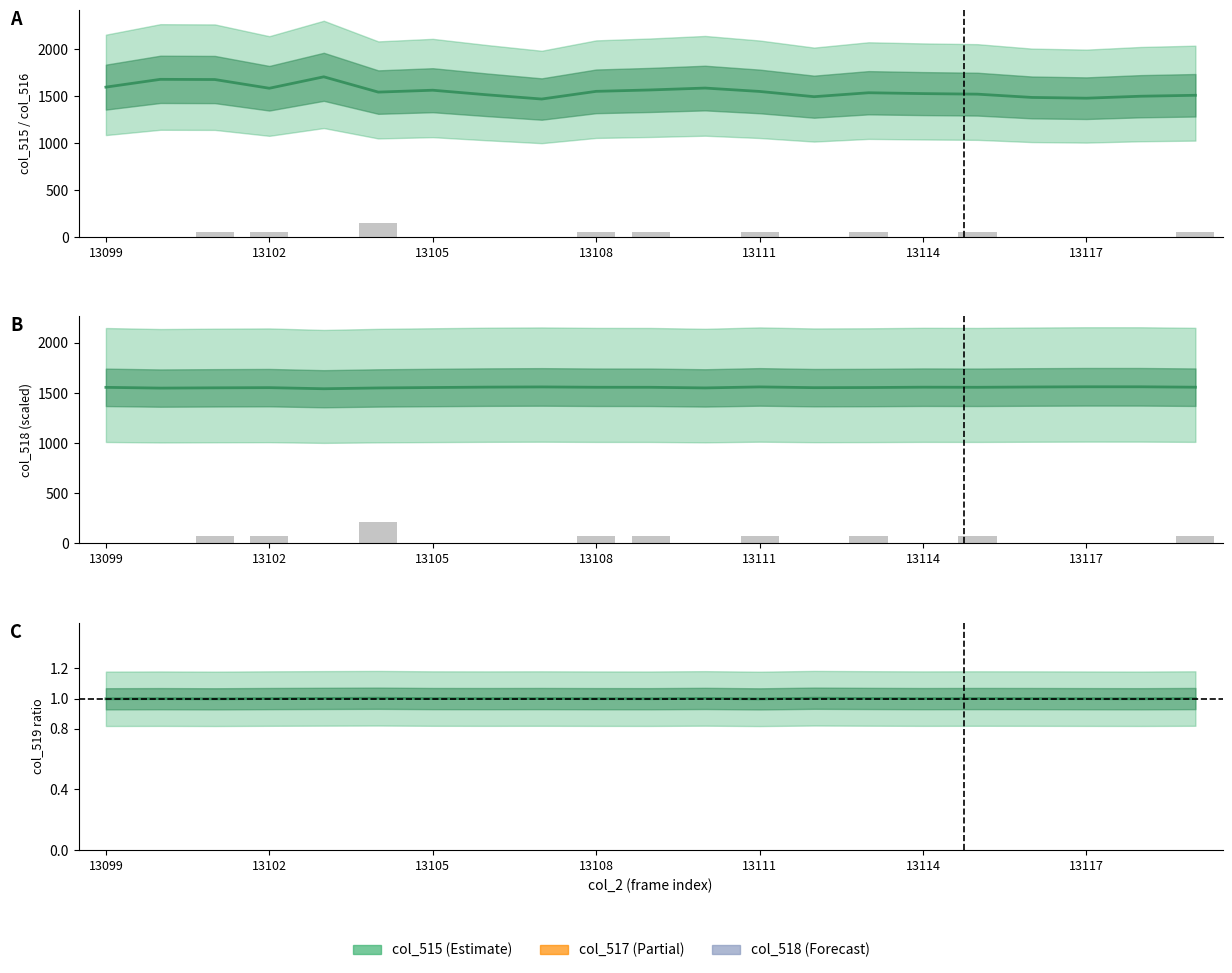

What is the difference between the col_517 B values at 9 and 13111?

70.0